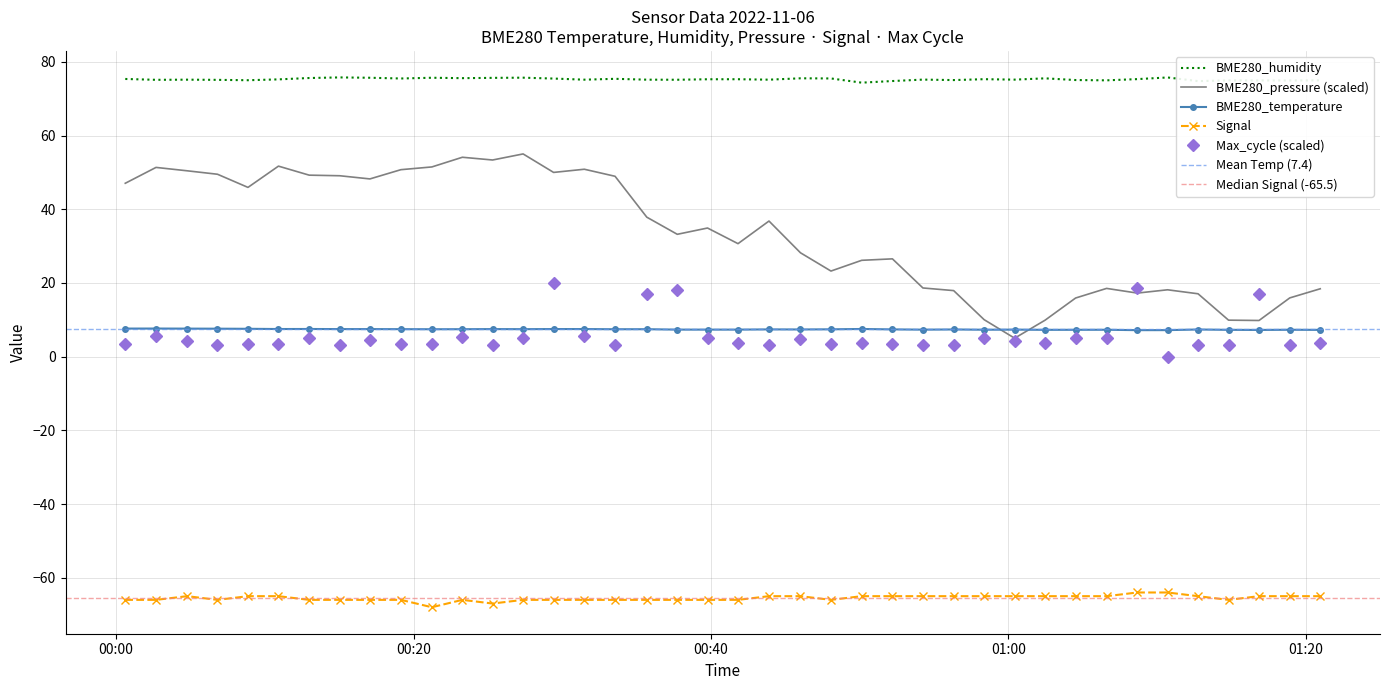

What is the sum of the BME280_pressure values at 2022/11/06 00:35:41 and 2022/11/06 00:33:33?

86.8